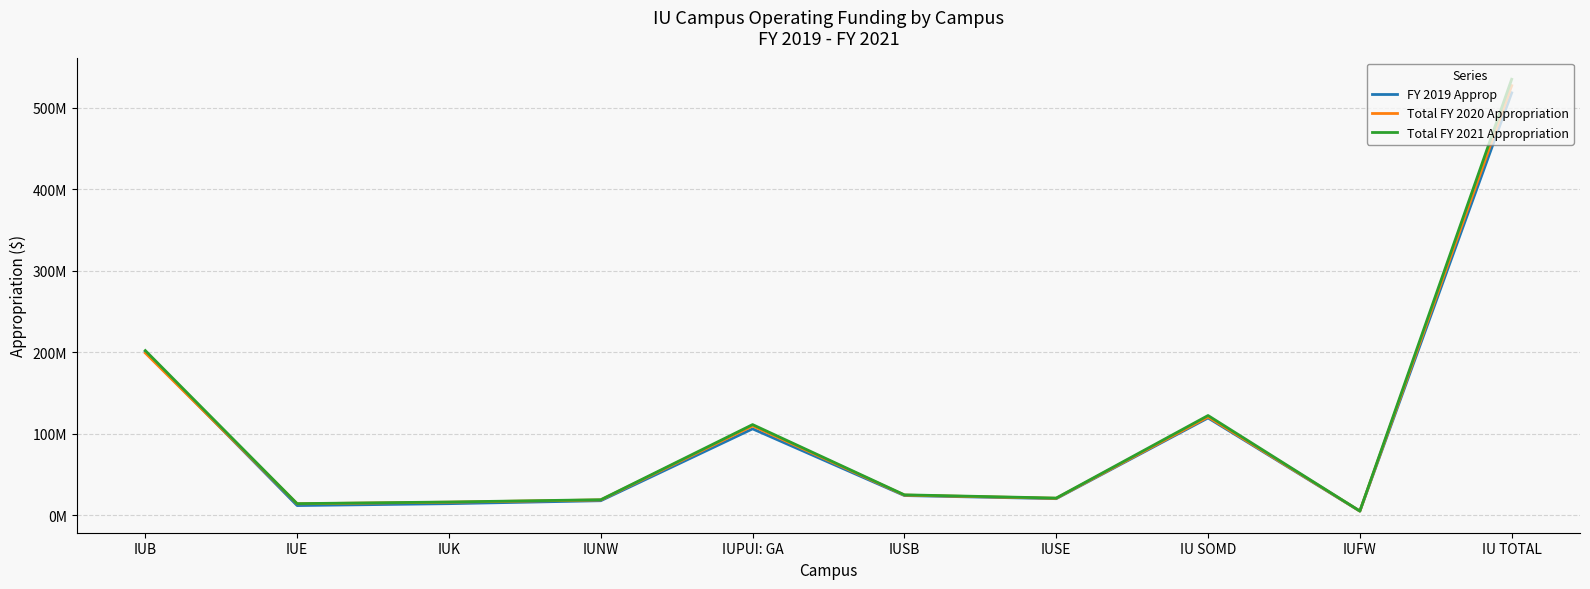

At which label does Total FY 2021 Appropriation first exceed 24873721?

IUB